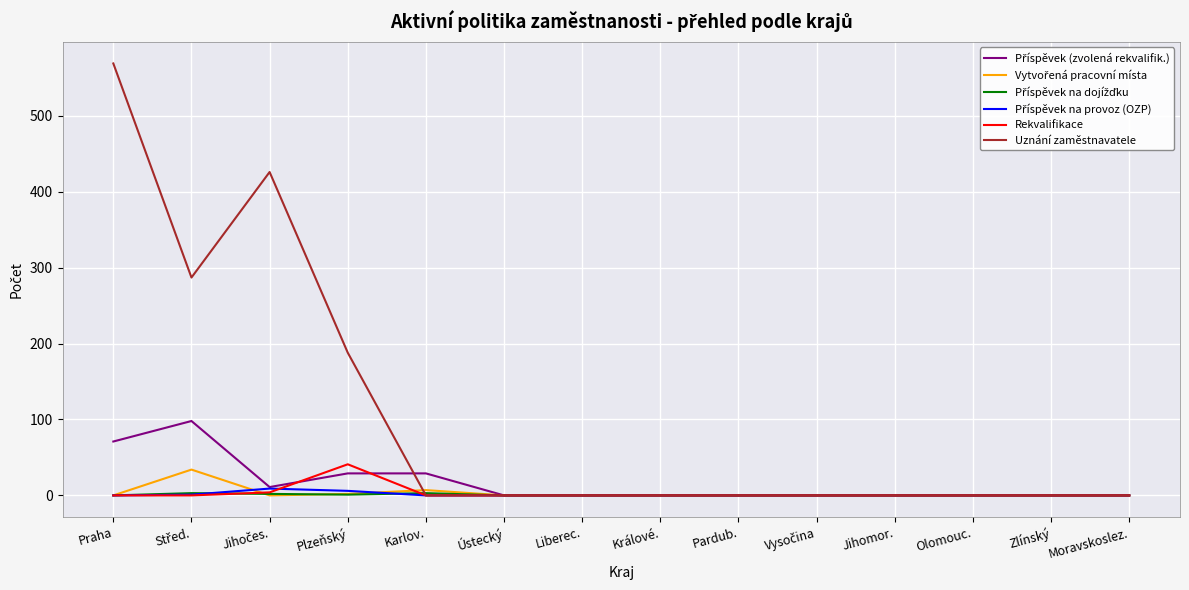

What position from the right is Olomouc.?

3